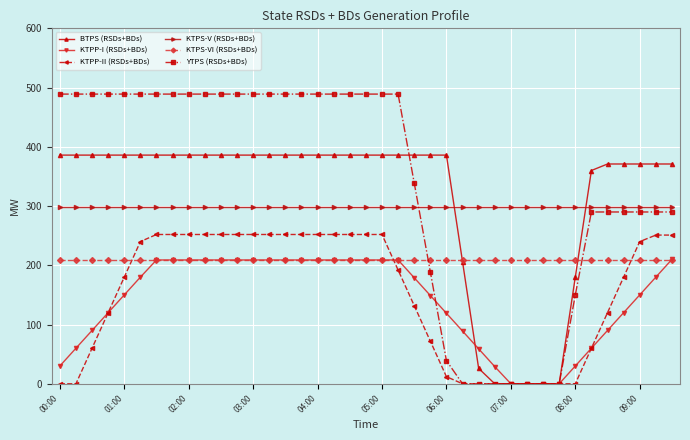

Which series has the largest total across all categories?

YTPS (RSDs+BDs)